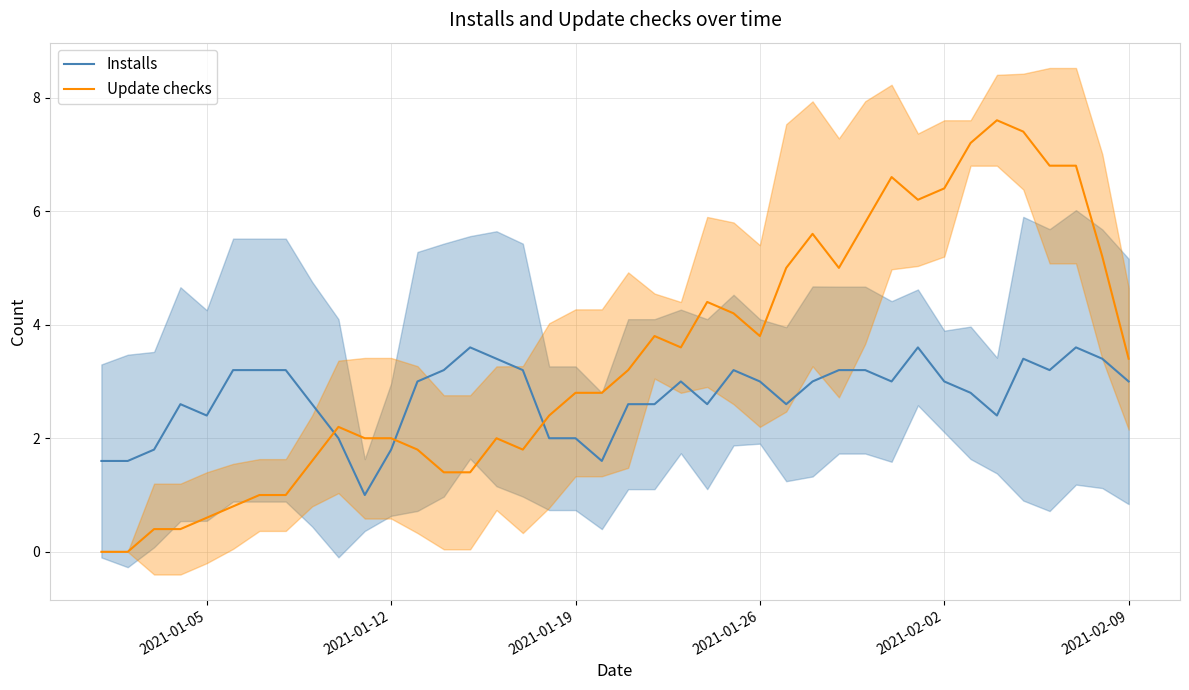

After their last crossing, which series has the higher values: Update checks or Installs?

Update checks